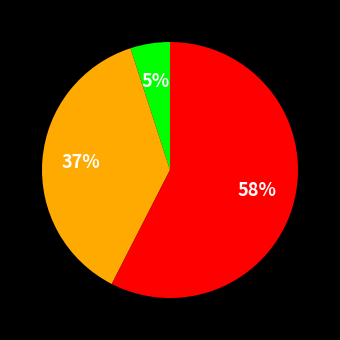

To the nearest percent, what is the average slice percentage?

33%